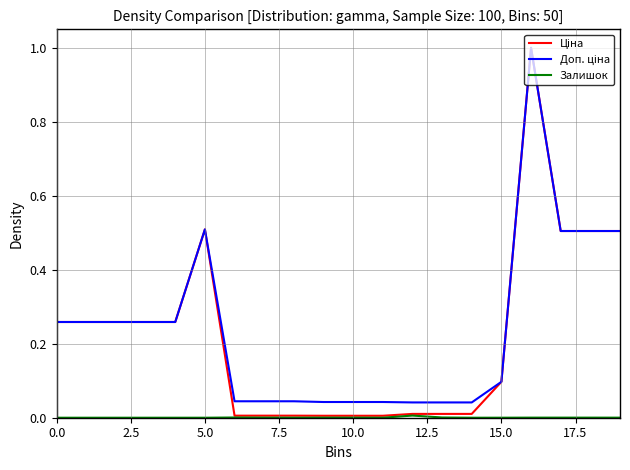

At how many categories does at least one series exceed 0?

20